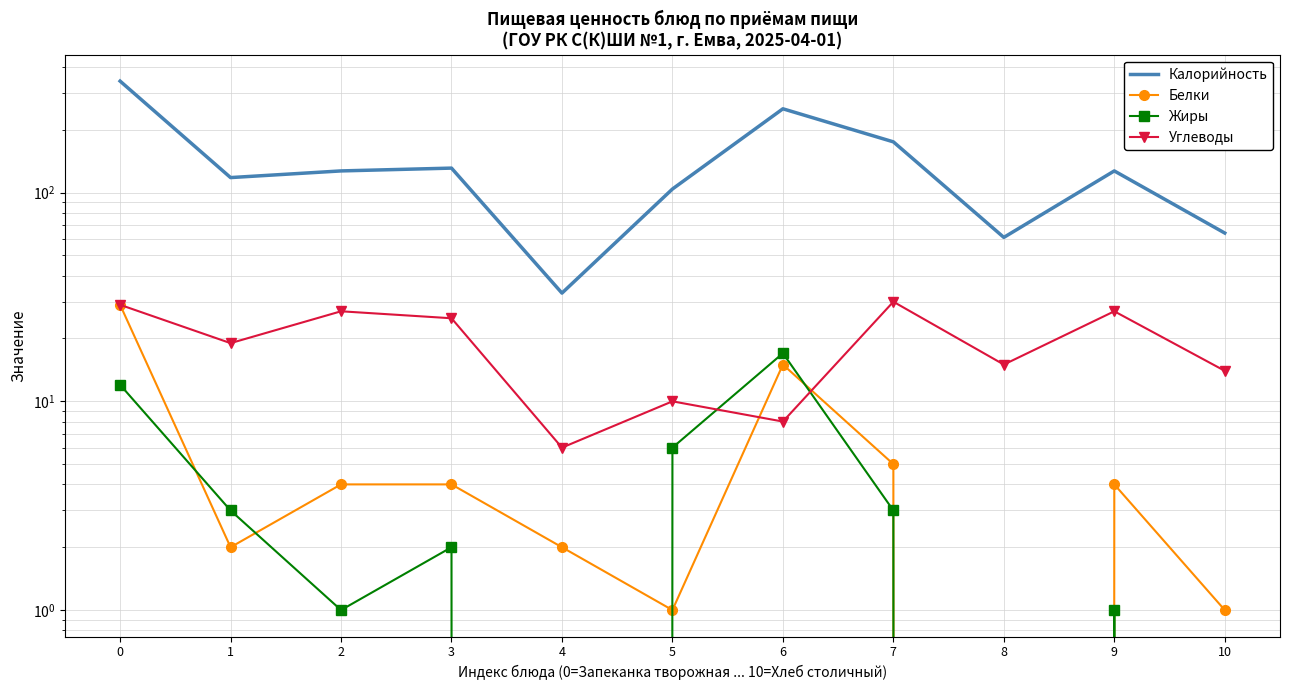

Is it true that Жиры equals -7 at 4?

False